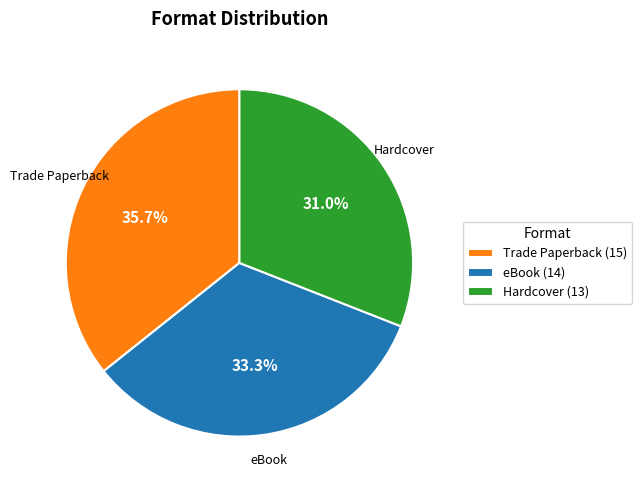

The Hardcover slice represents 31% of the pie. True or false?

True